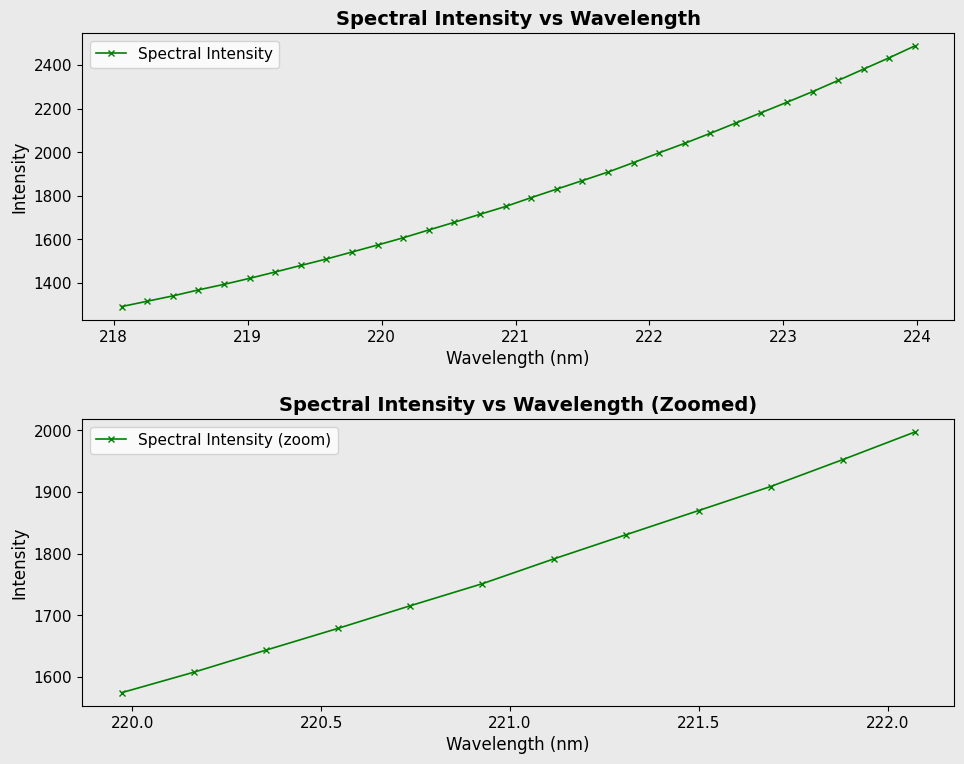

At which label does the data first exceed 1791?

221.1174